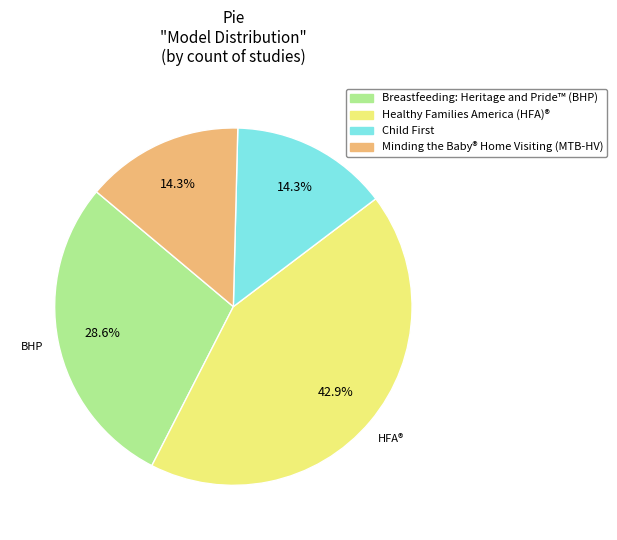

How many segments does this pie chart have?

4